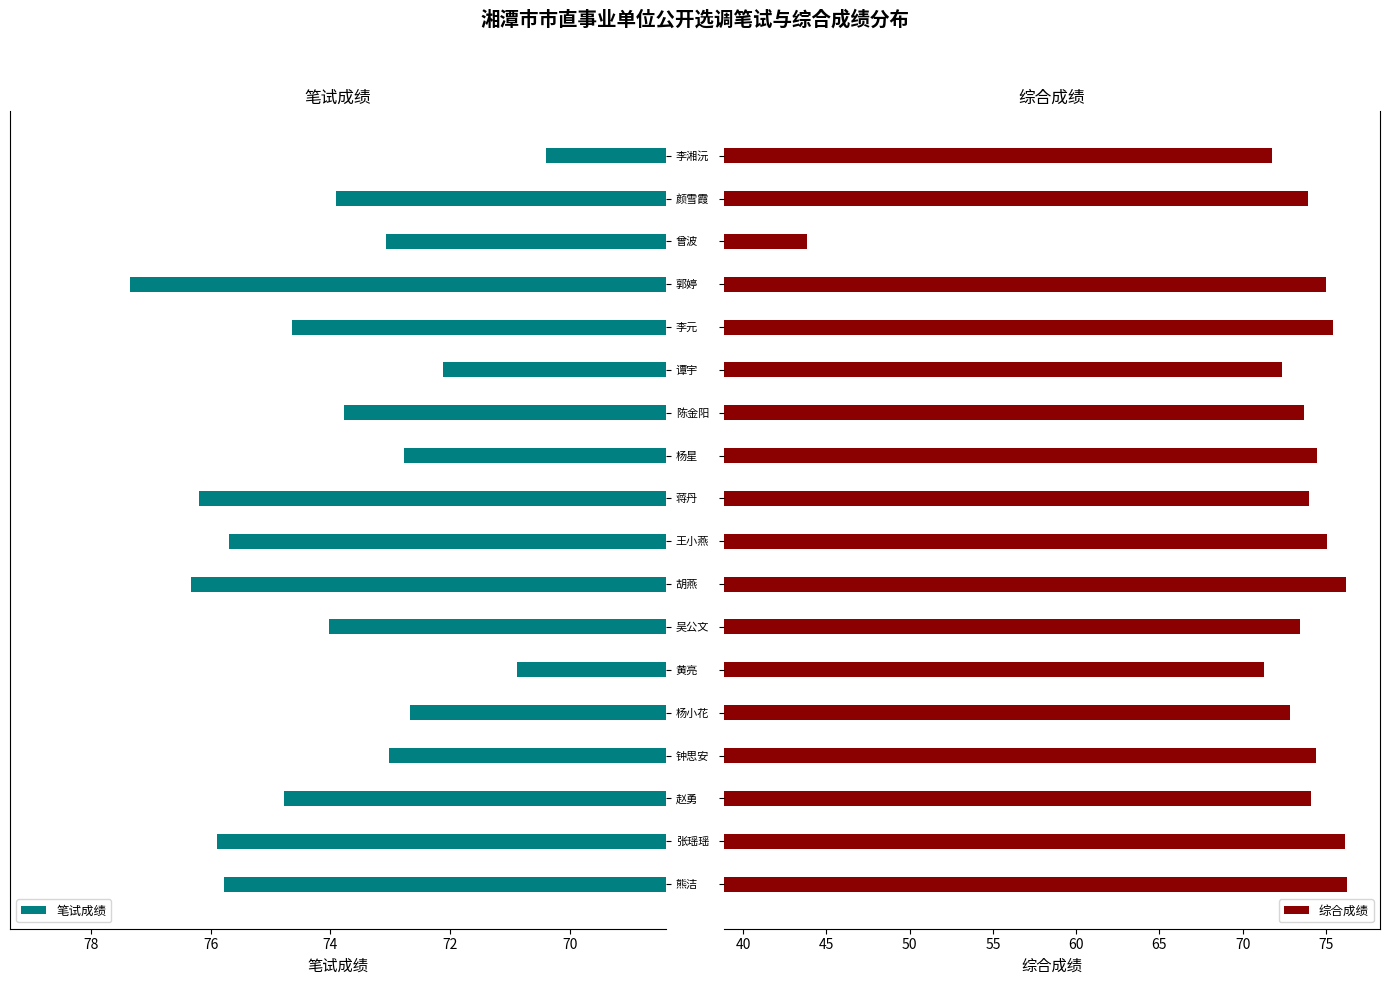

Reading left to right, extract all data points from this chart.

笔试成绩: 75.8	75.9	74.8	73.0	72.7	70.9	74.0	76.3	75.7	76.2	72.8	73.8	72.1	74.7	77.3	73.1	73.9	70.4
综合成绩: 76.2	76.2	74.1	74.4	72.9	71.3	73.5	76.2	75.1	74.0	74.5	73.7	72.4	75.4	75.0	43.9	73.9	71.8